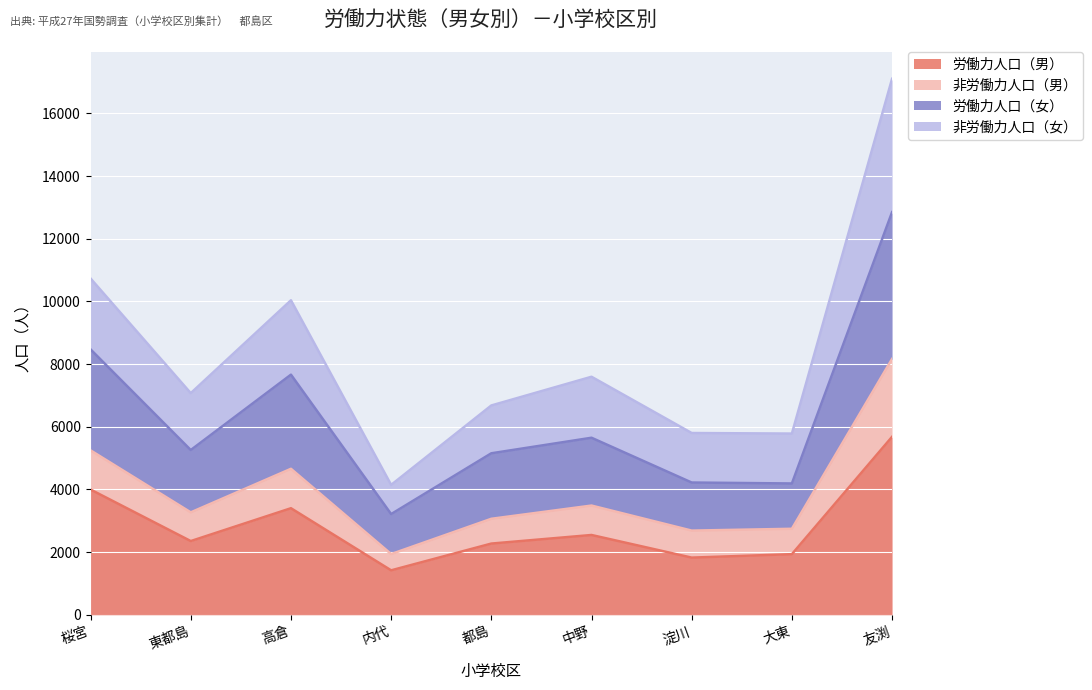

What is the approximate value of 労働力人口（男） at 都島, to the nearest 10?

2270